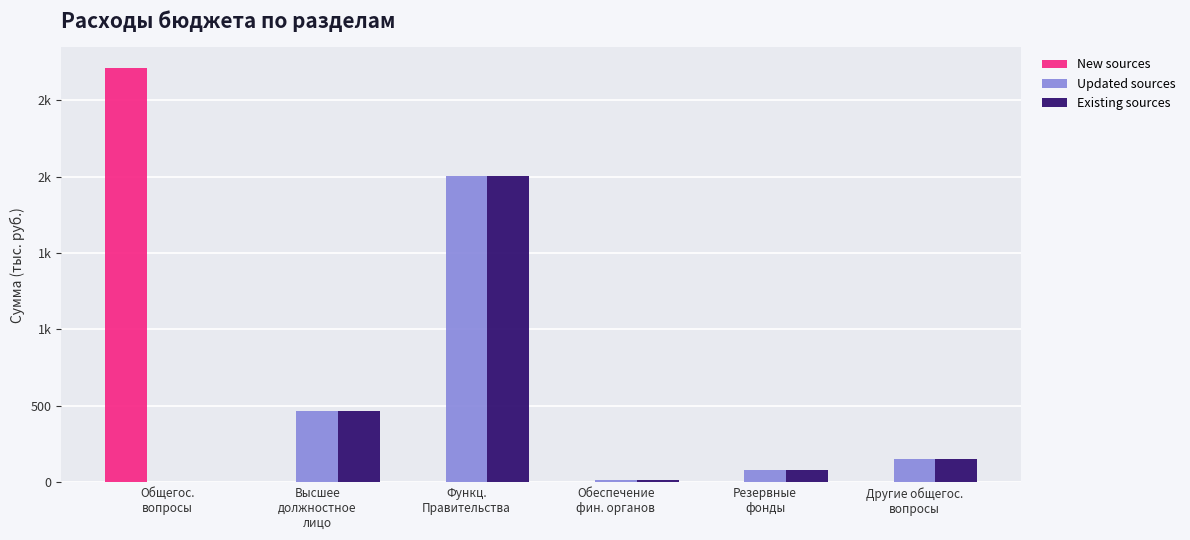

At which label does New sources reach its minimum?

Высшее
должностное
лицо